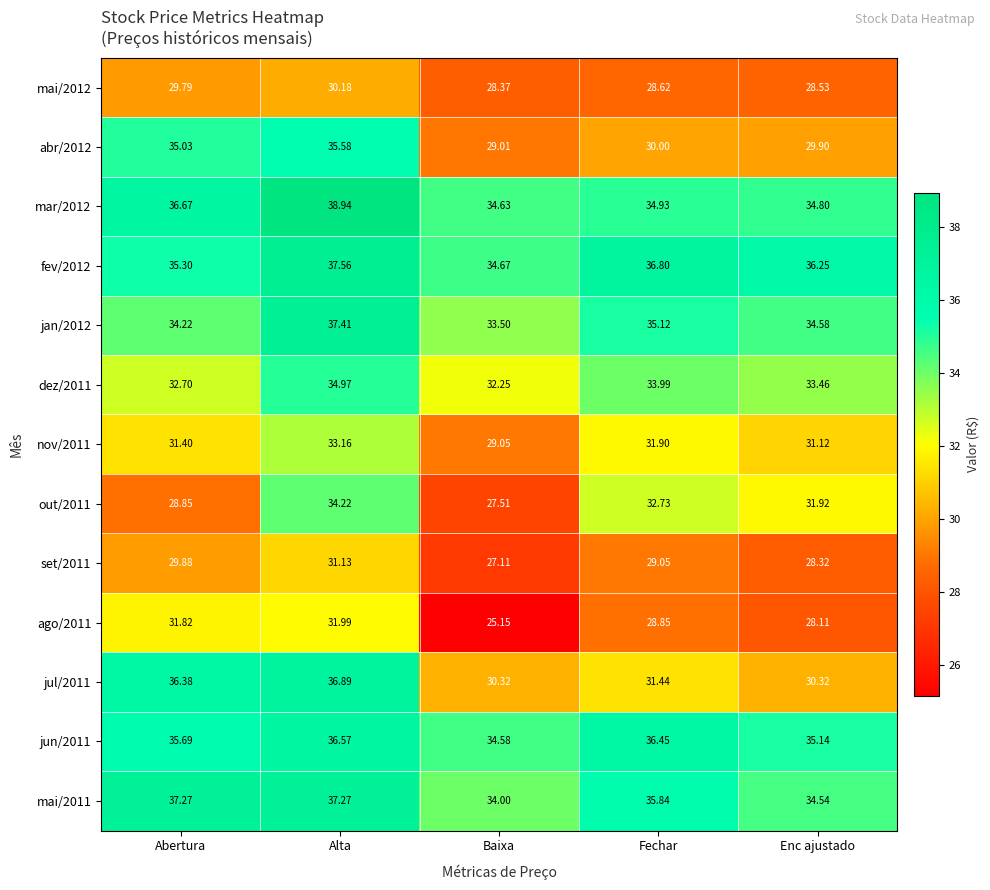

List the labels in order of fev/2012 value, largest first.

Alta, Fechar, Enc ajustado, Abertura, Baixa